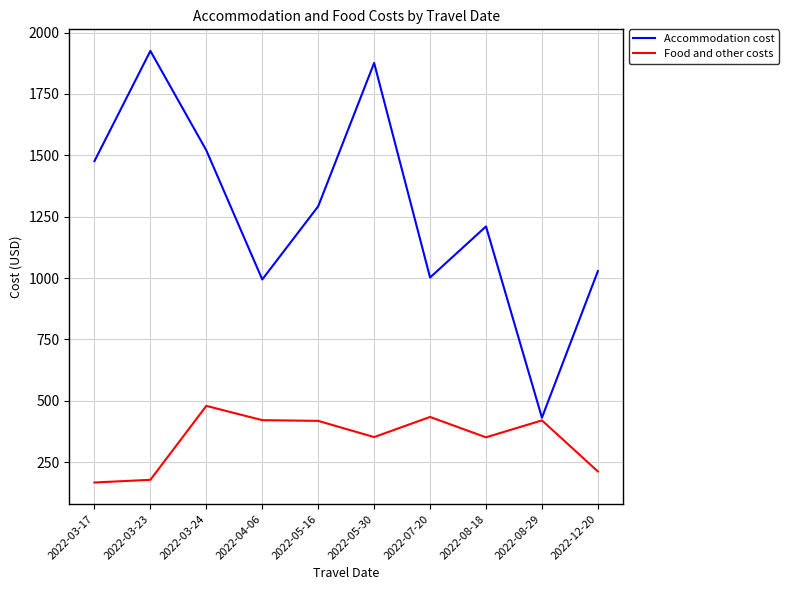

What is the difference between the highest and lowest values at 2022-04-06?

573